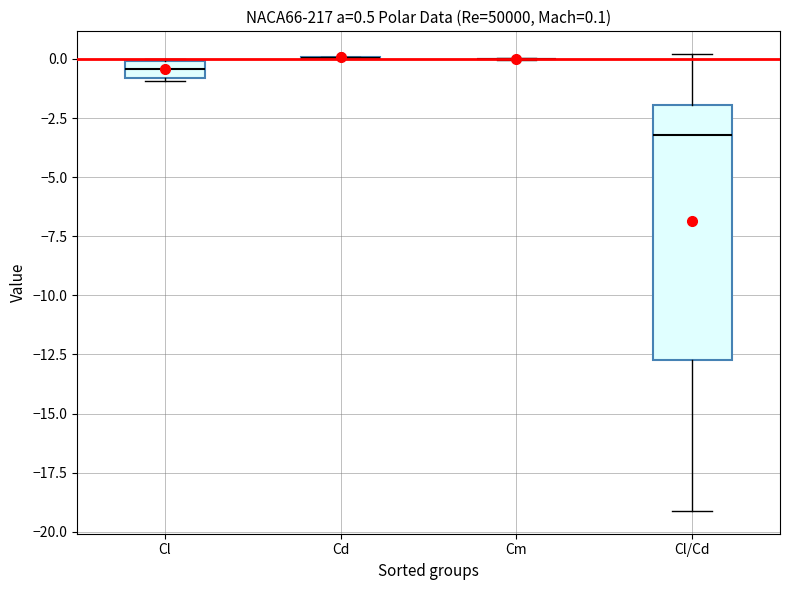

Which box is the tallest, from its lower edge to its upper edge?

Cl/Cd